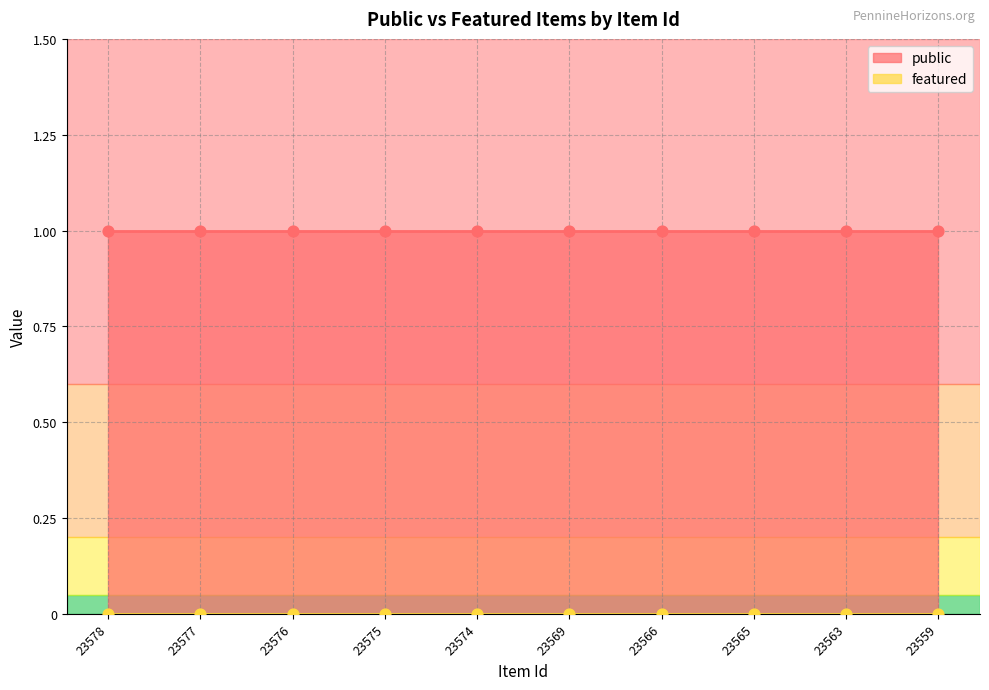

What is the total value across all series at 23563?

1